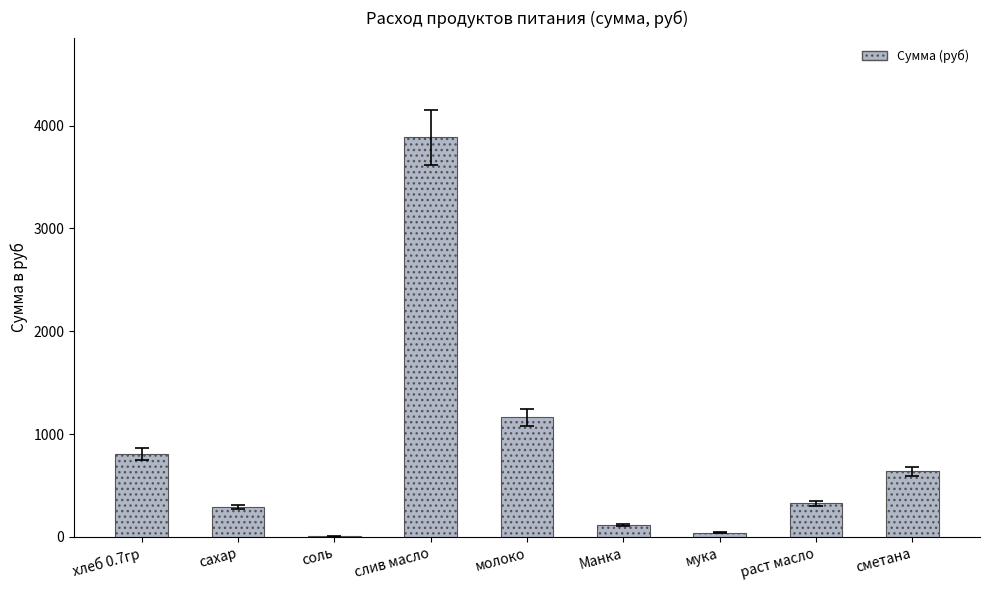

At which category does the chart reach its peak across all series?

слив масло